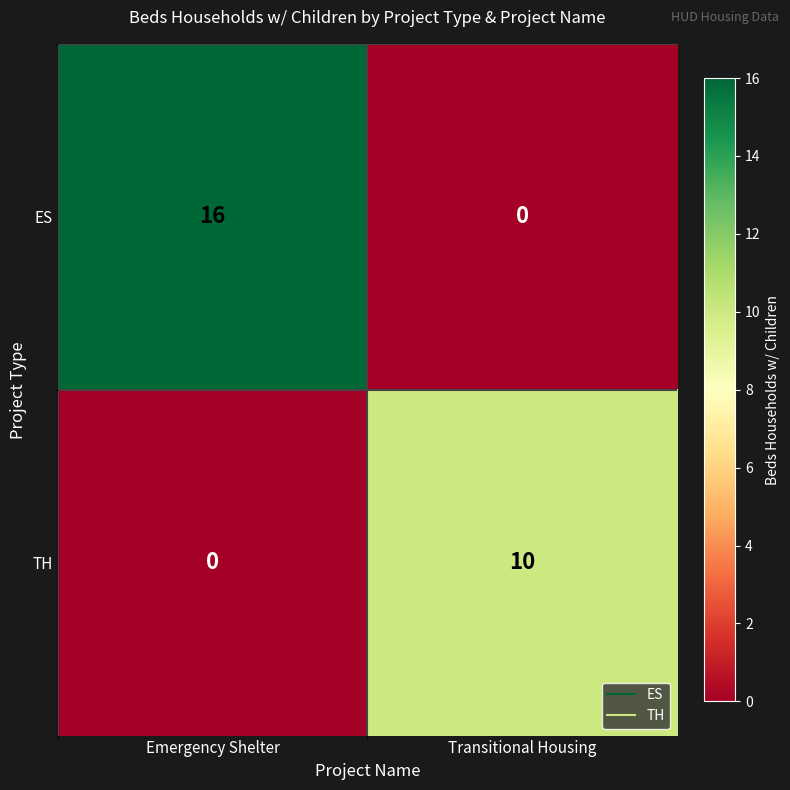

What is the spread (max minus min) of values at Emergency Shelter?

16